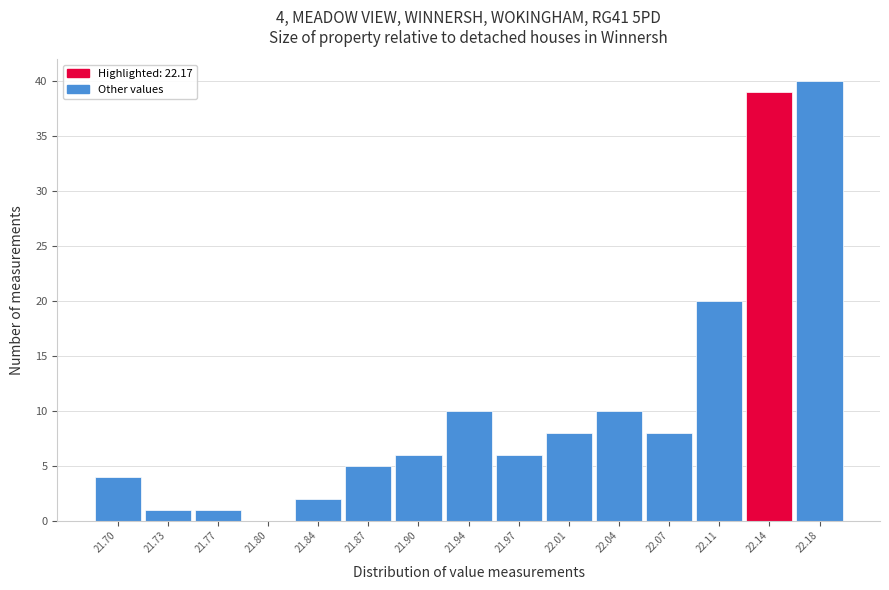

Reading left to right, what are all the values shown in this chart?

21.70=4	21.73=1	21.77=1	21.80=0	21.84=2	21.87=5	21.90=6	21.94=10	21.97=6	22.01=8	22.04=10	22.07=8	22.11=20	22.14=39	22.18=40